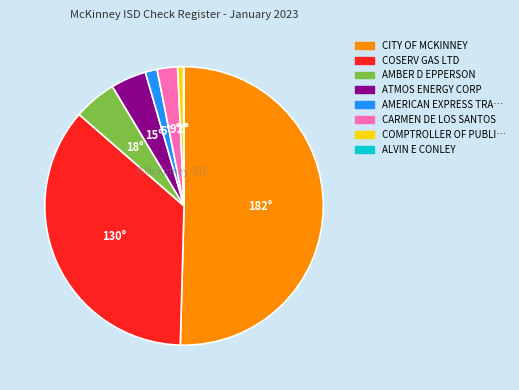

Is the sum of COSERV GAS LTD and COMPTROLLER OF PUBLI… greater than half?

No